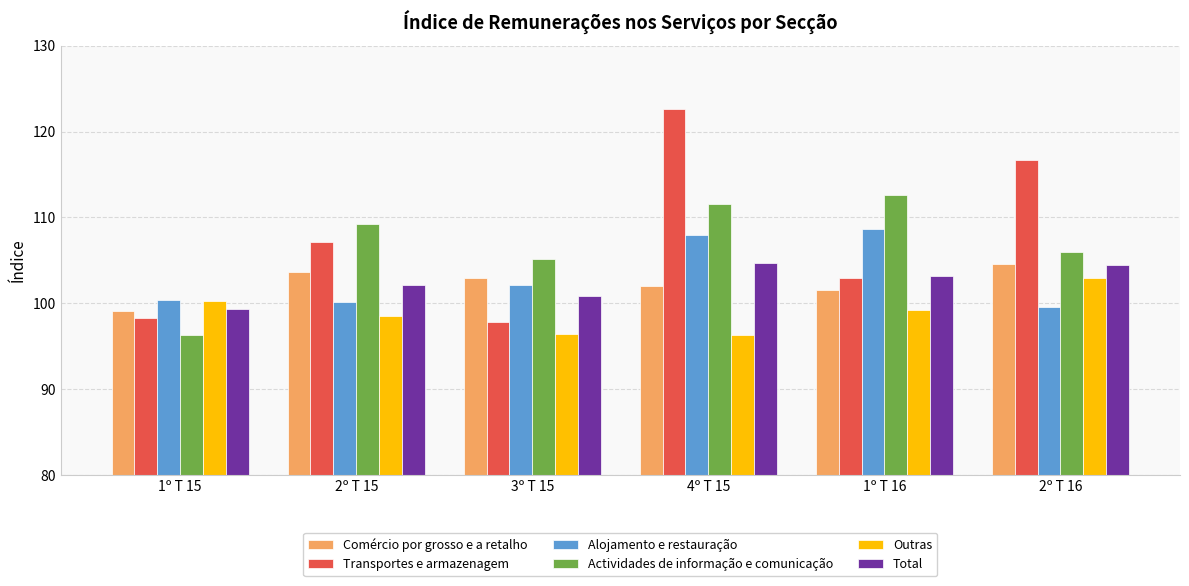

At which category does the chart reach its peak across all series?

4º T 15